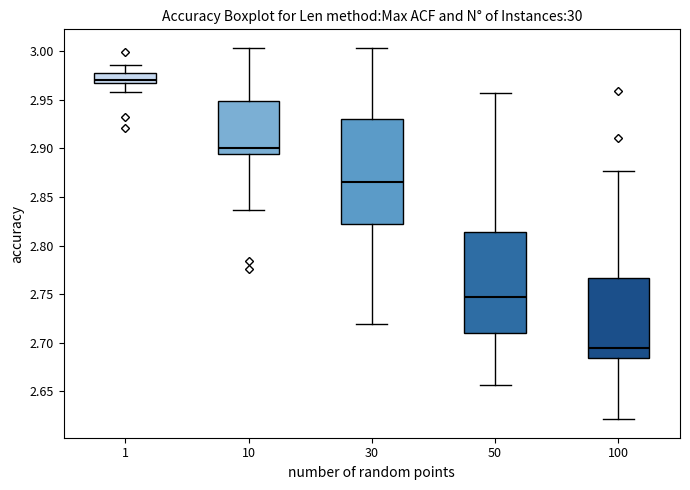

Which box's median line is the highest?

1